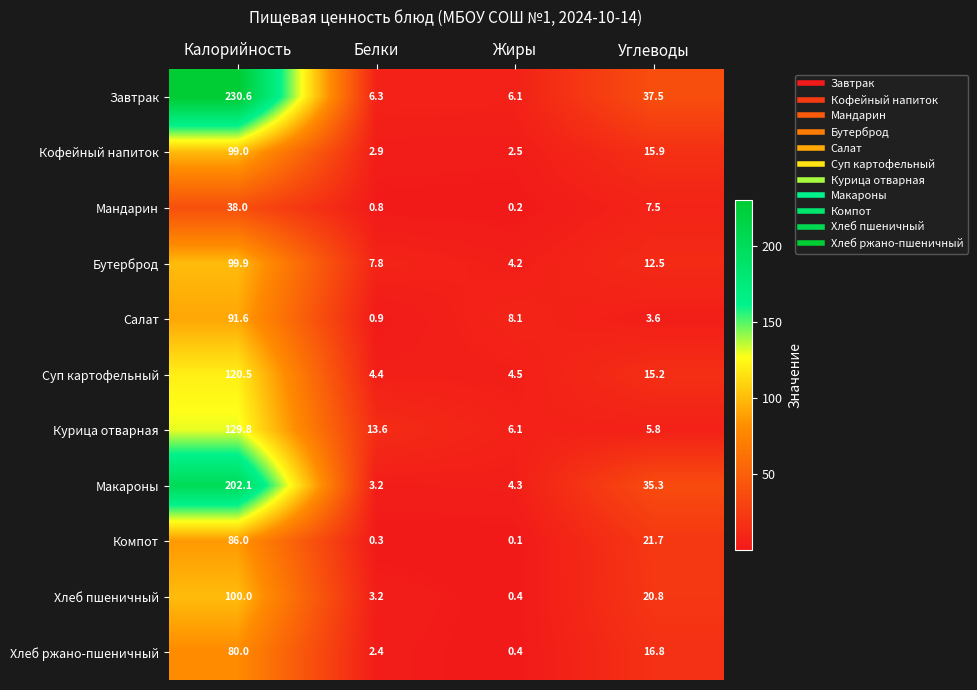

What is the total value across all series at Калорийность?

1277.5